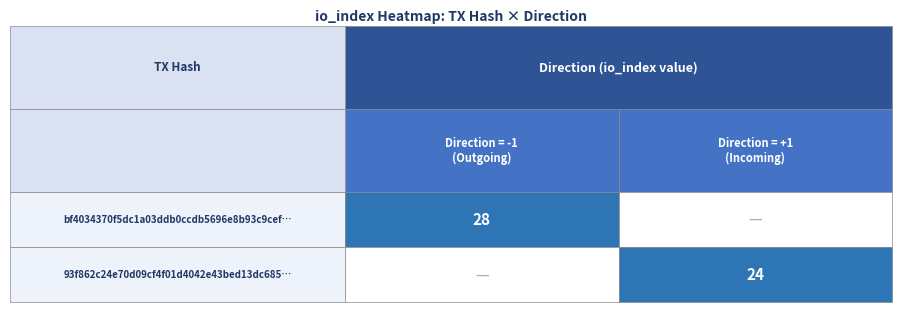

Is it true that bf4034370f5dc1a03ddb0ccdb5696e8b93c9cef equals 28 at io_index?

True